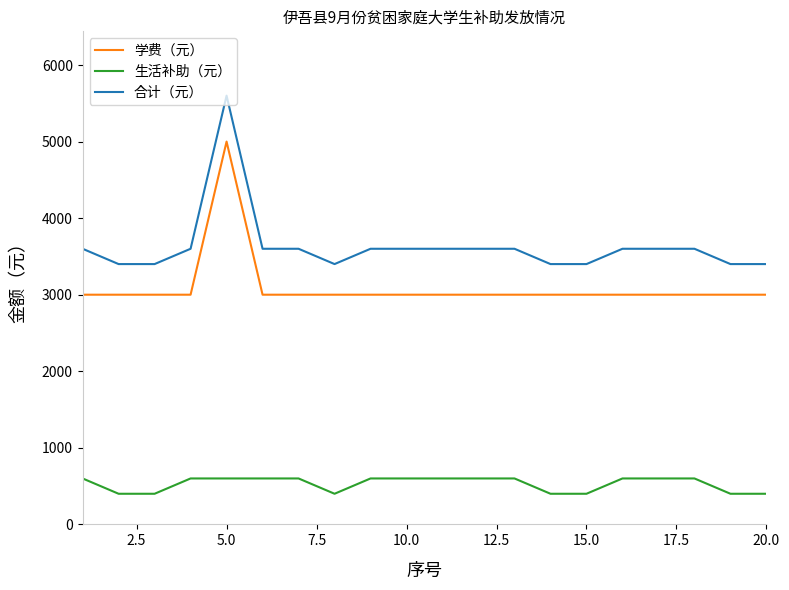

What is the difference between the maximum and minimum values in the 学费（元） series?

2000